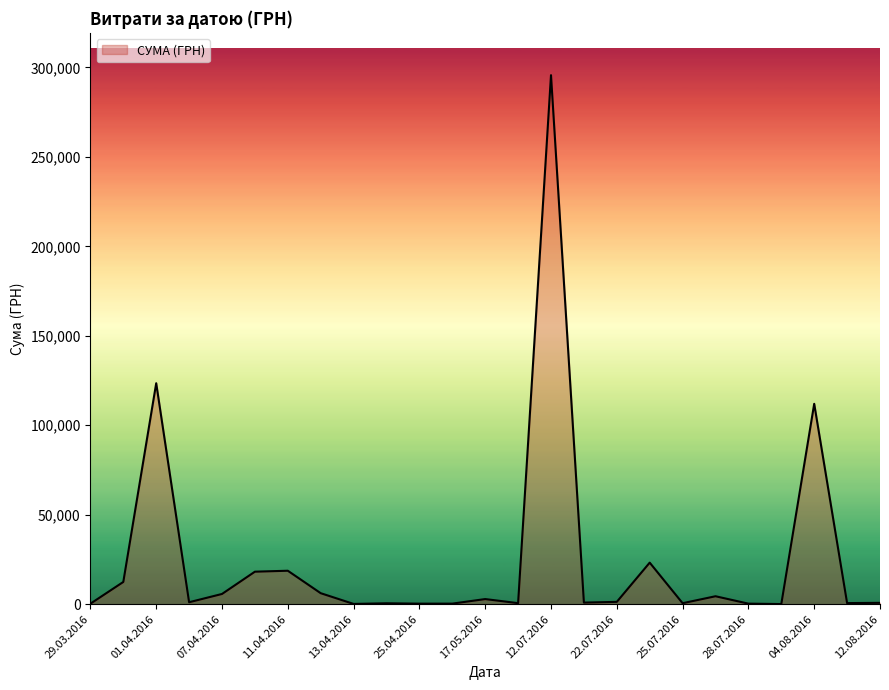

What is the maximum value shown in the chart?

295638.6